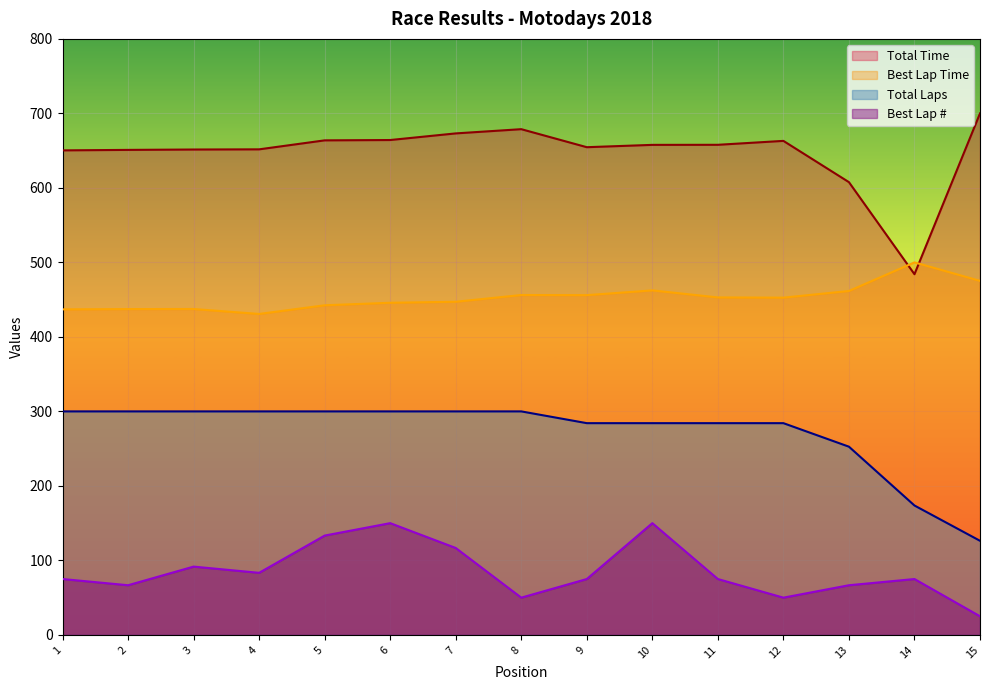

What is the highest value of the Best Lap # series?

150.0